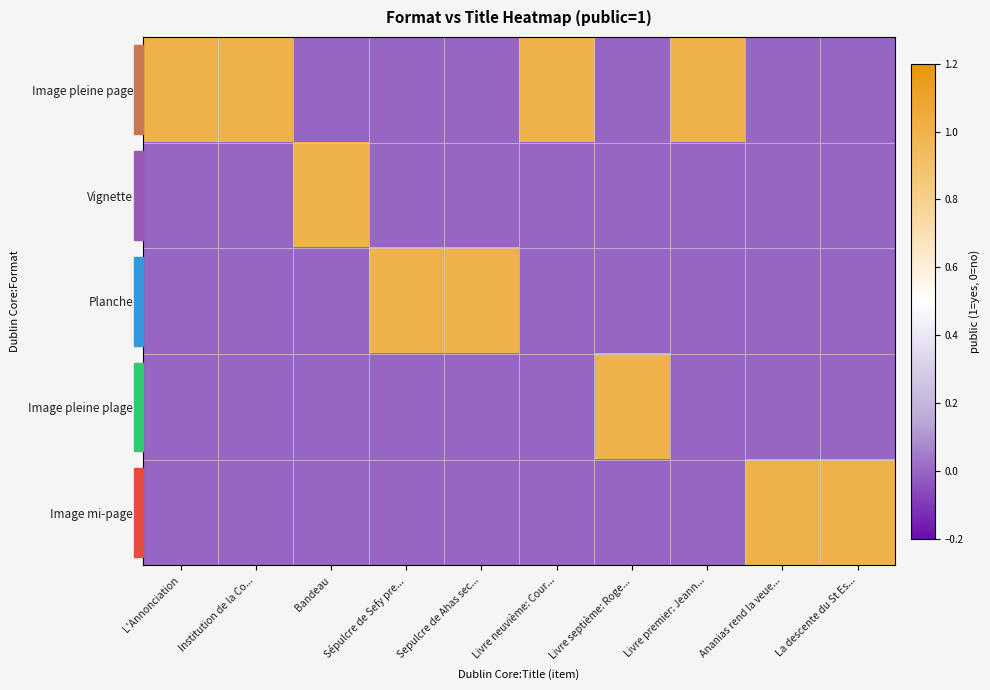

List the series in order of their peak value, lowest first.

Image pleine page, Vignette, Planche, Image pleine plage, Image mi-page